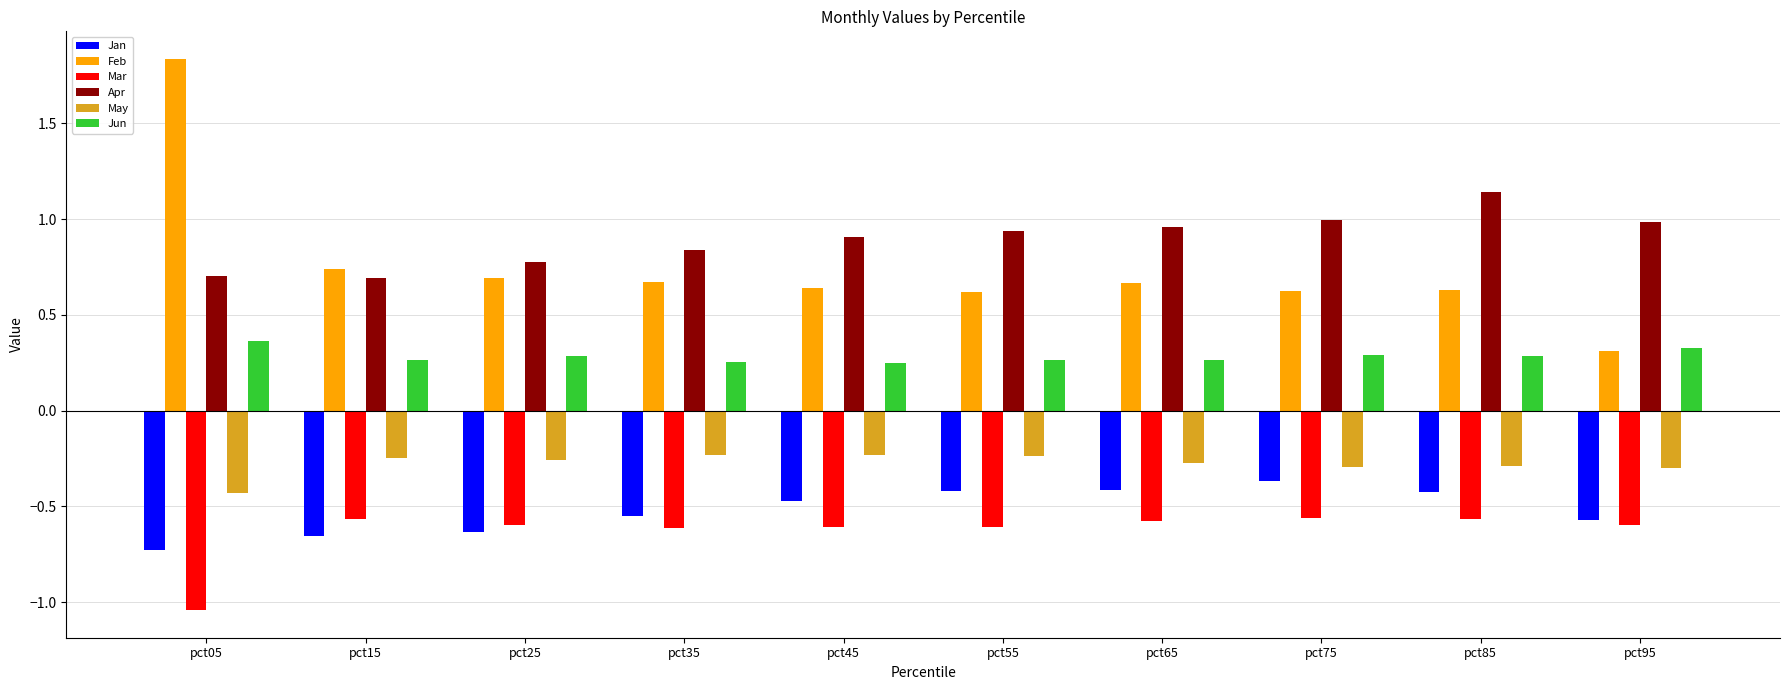

True or false: May has a value of -0.2 at pct45.

True